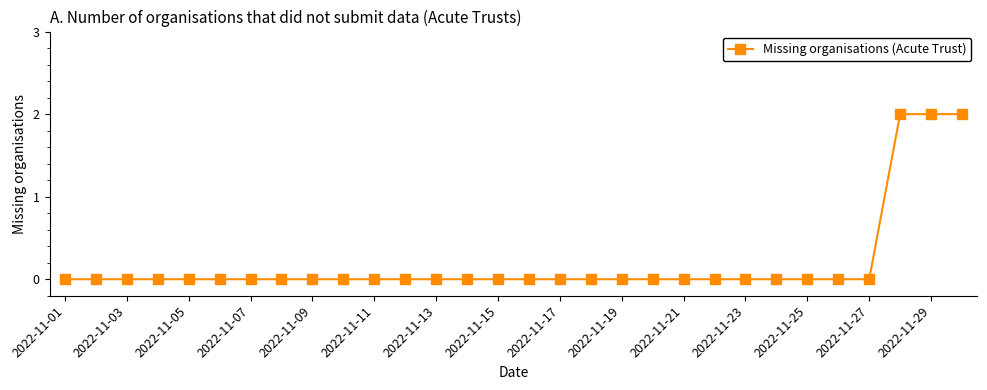

Reading right to left, list all the values displayed in this chart.

2	2	2	0	0	0	0	0	0	0	0	0	0	0	0	0	0	0	0	0	0	0	0	0	0	0	0	0	0	0